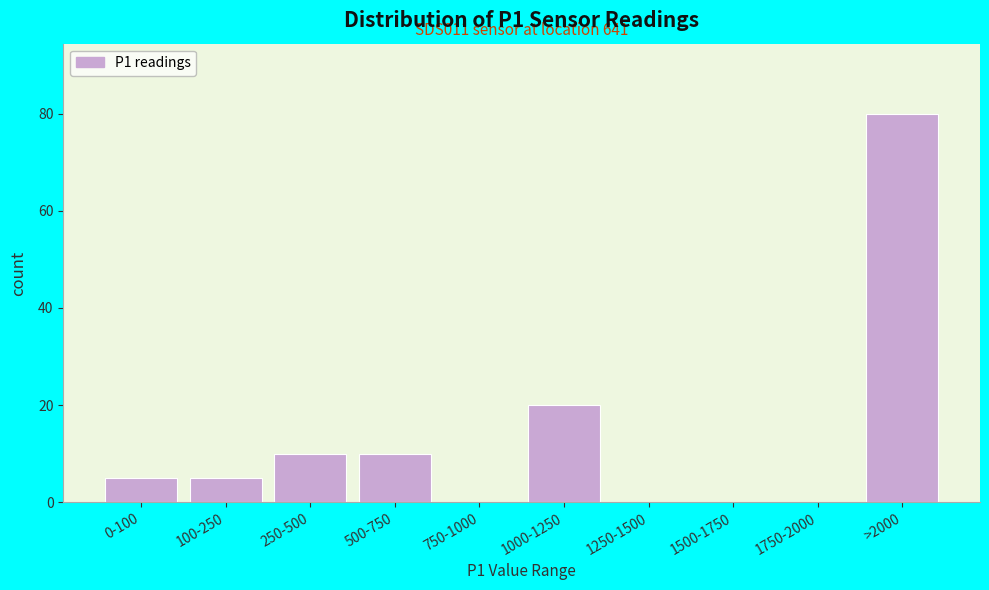

Reading left to right, list all the values displayed in this chart.

0-100=5	100-250=5	250-500=10	500-750=10	750-1000=0	1000-1250=20	1250-1500=0	1500-1750=0	1750-2000=0	>2000=80